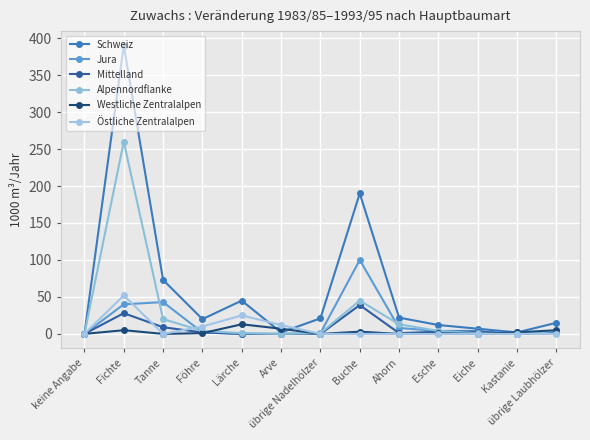

How many lines are shown in the chart?

6